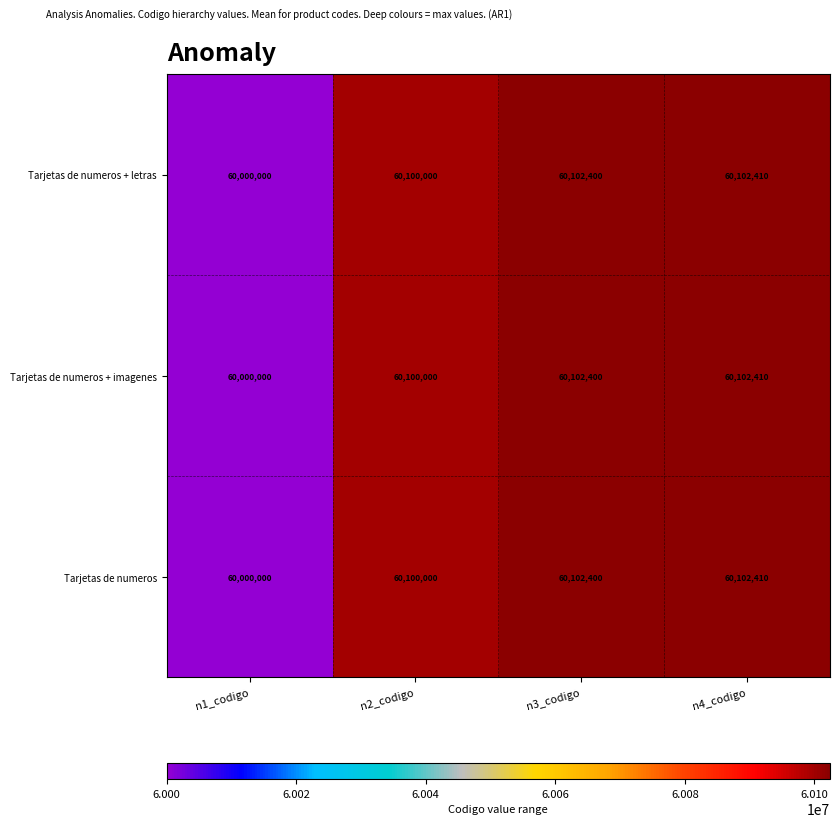

List the labels in order of Tarjetas de numeros + letras value, largest first.

n4_codigo, n3_codigo, n2_codigo, n1_codigo